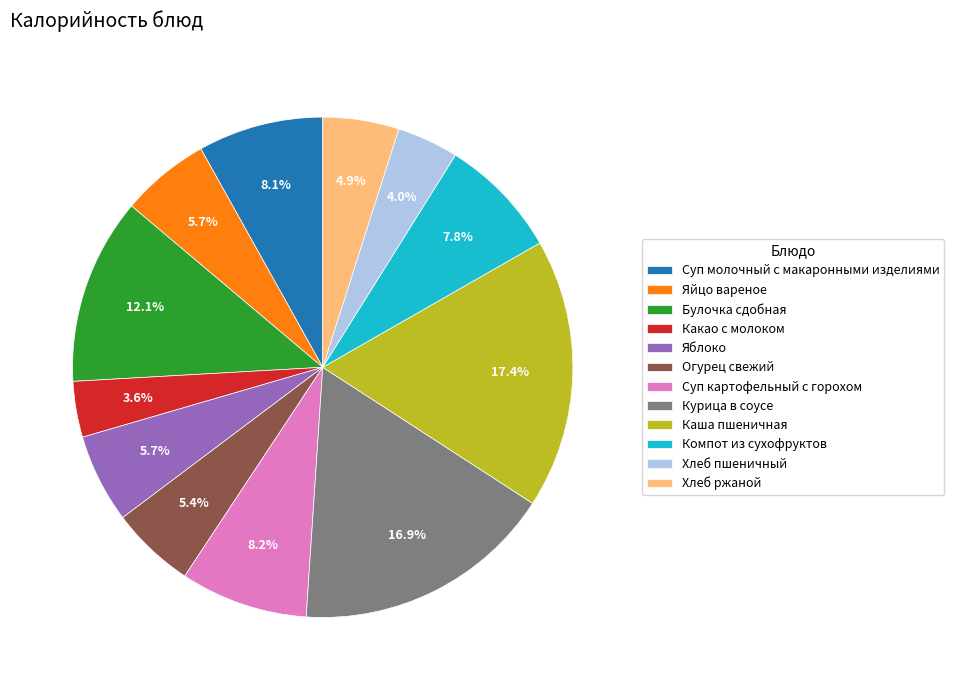

How many segments does this pie chart have?

12